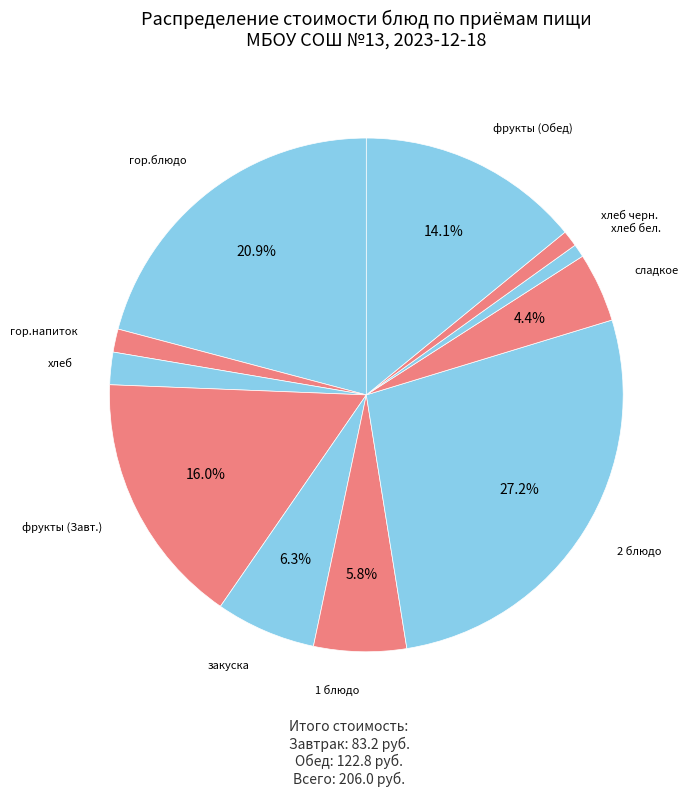

Count the number of slices in the pie.

11